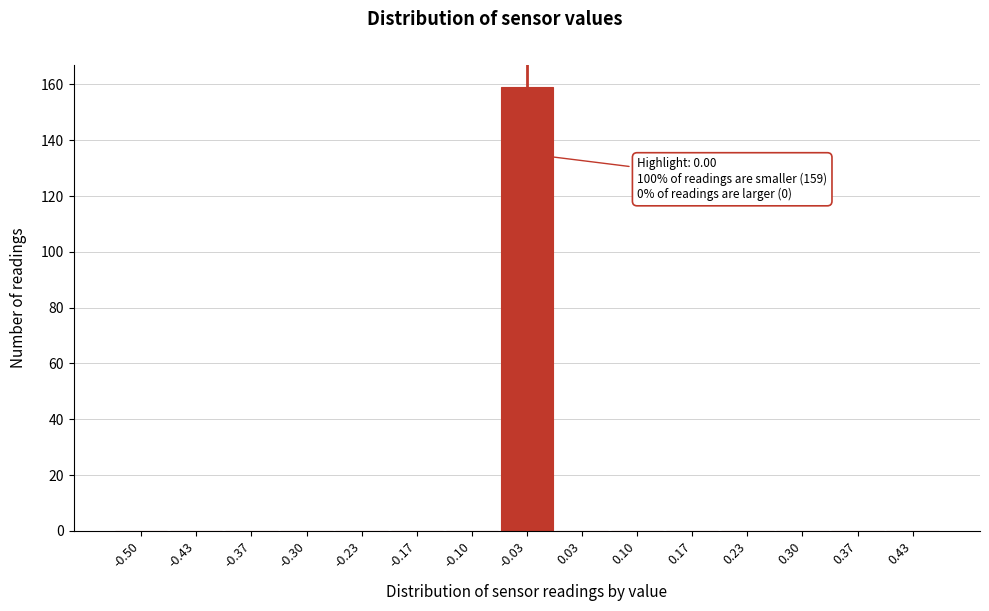

Reading left to right, extract all data points from this chart.

-0.50=0	-0.43=0	-0.37=0	-0.30=0	-0.23=0	-0.17=0	-0.10=0	-0.03=159	0.03=0	0.10=0	0.17=0	0.23=0	0.30=0	0.37=0	0.43=0